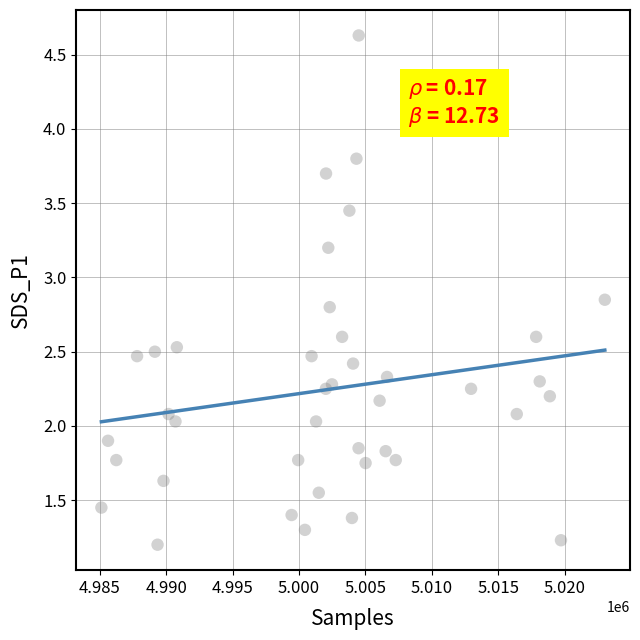

What is the range of Y values (max minus min)?

3.4